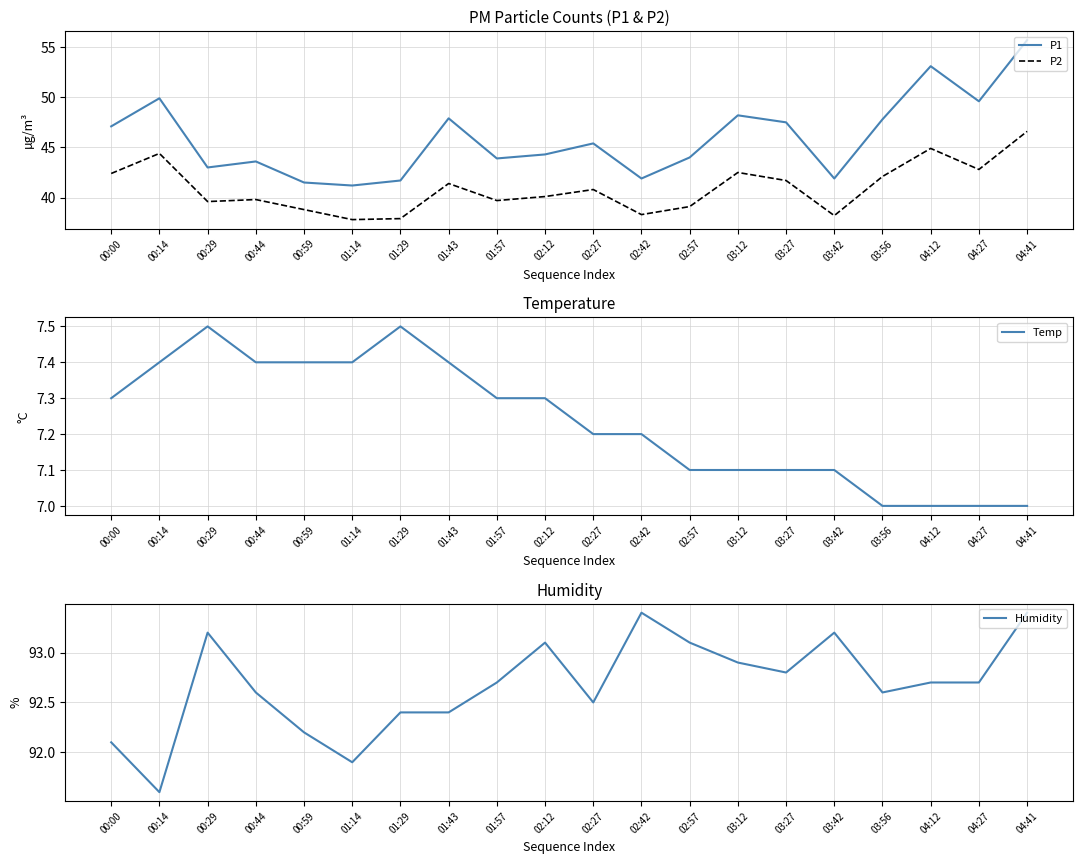

Between 00:44 and 04:41, which series saw the biggest shift?

P1